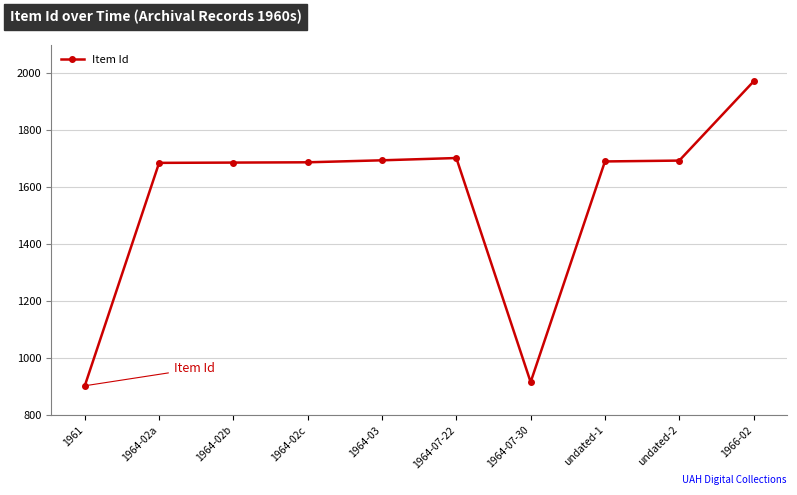

Between undated-1 and 1964-07-30, which is larger?

undated-1